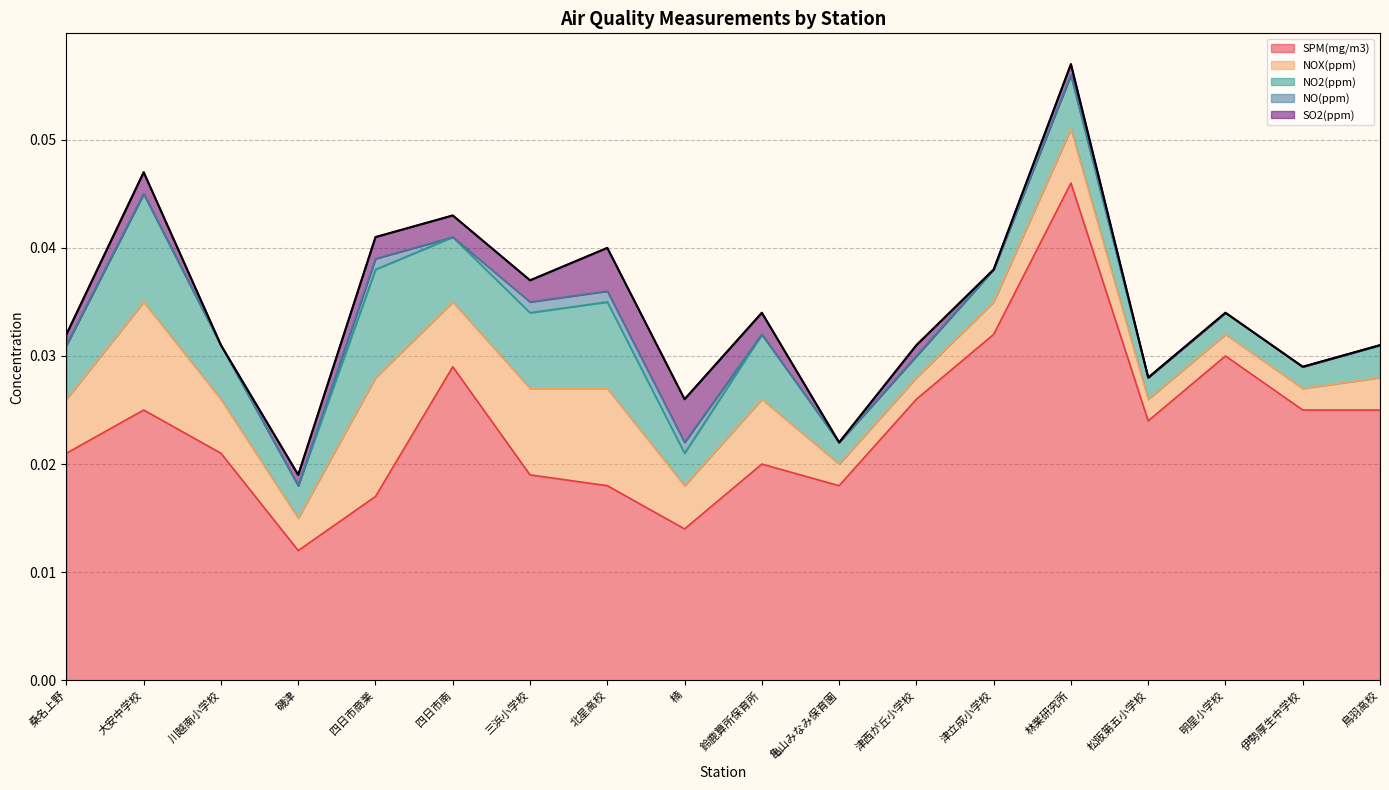

True or false: NO2(ppm) and NOX(ppm) intersect in this chart.

False